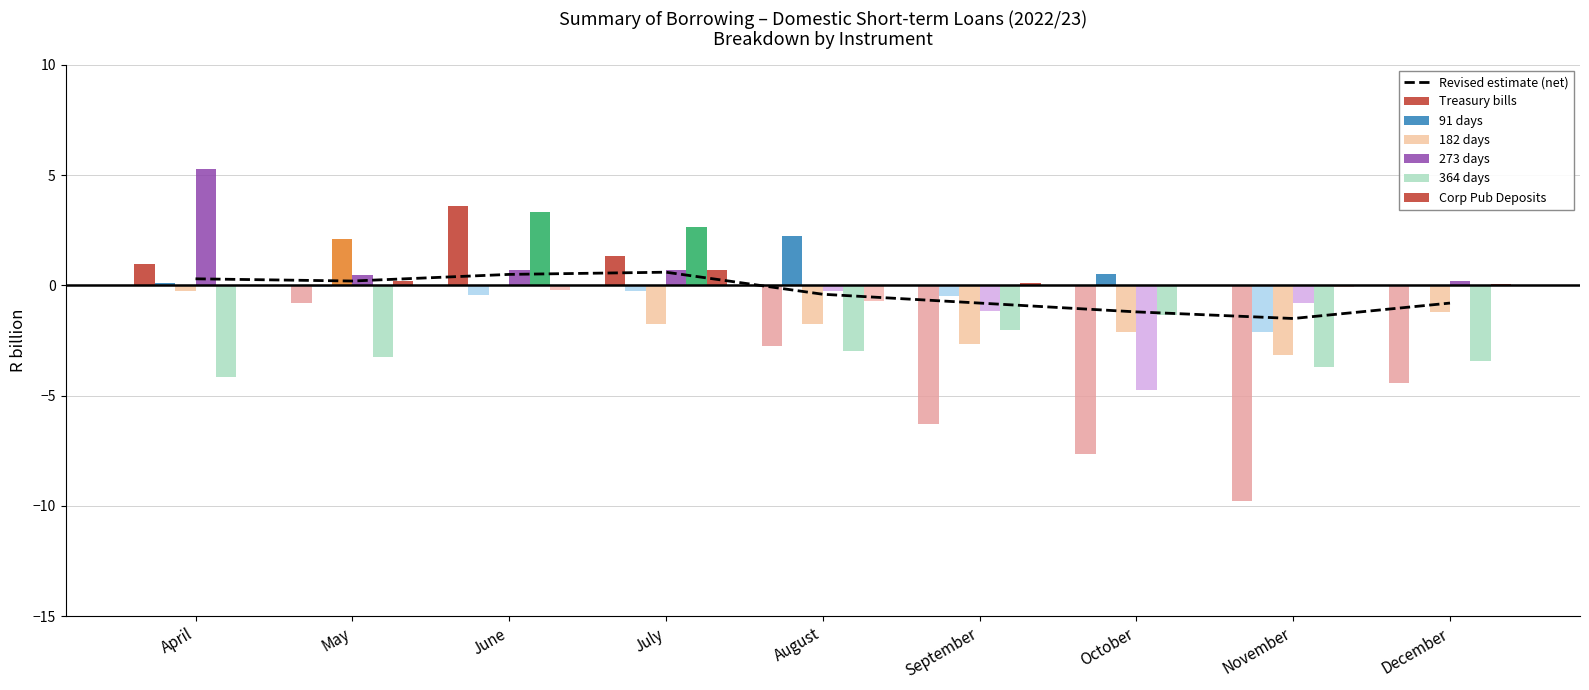

Rank the series at August from lowest to highest value.

364 days, Treasury bills, 182 days, Corp Pub Deposits, 273 days, 91 days